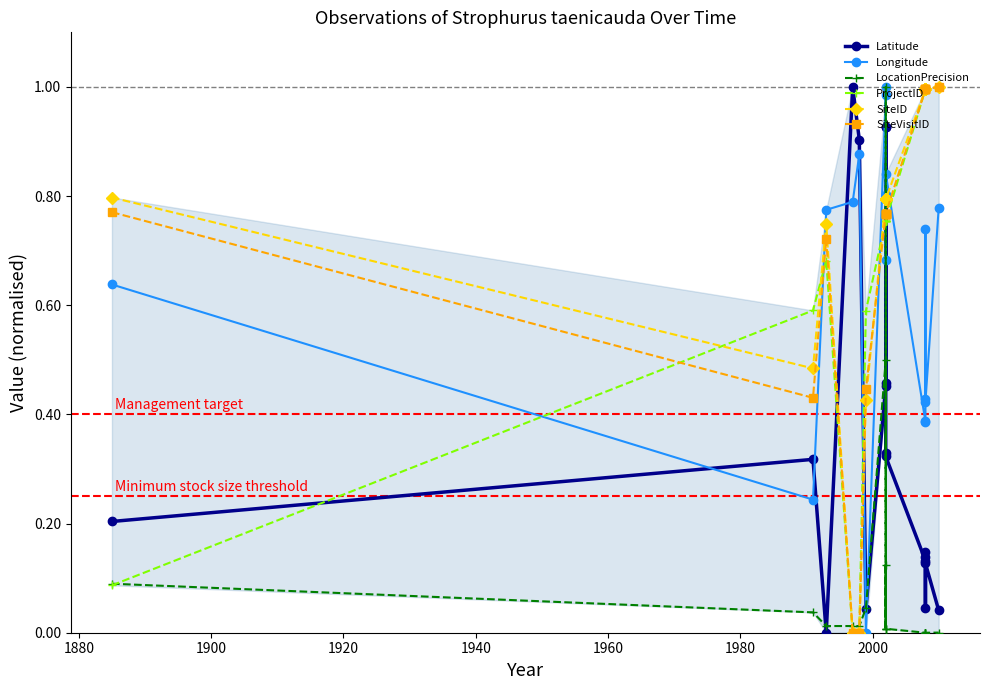

What is the average value of the SiteVisitID series?

0.7